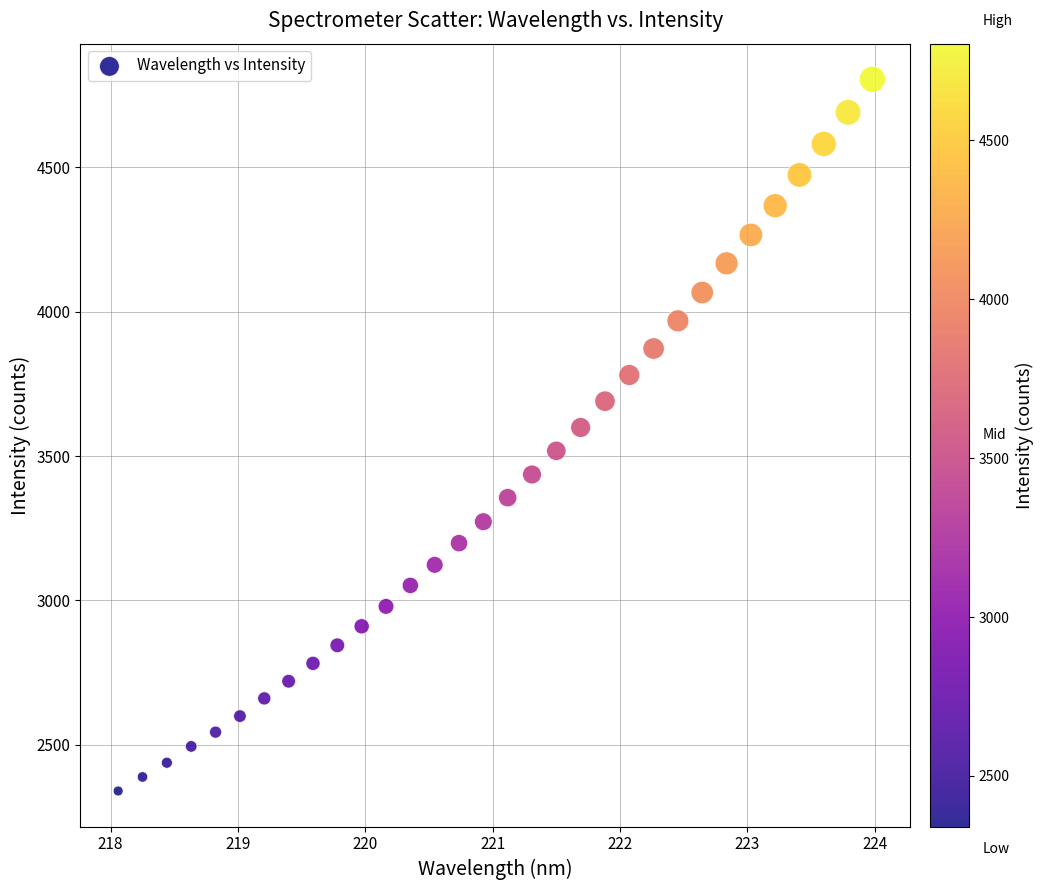

What is the range of X values (max minus min)?

5.9